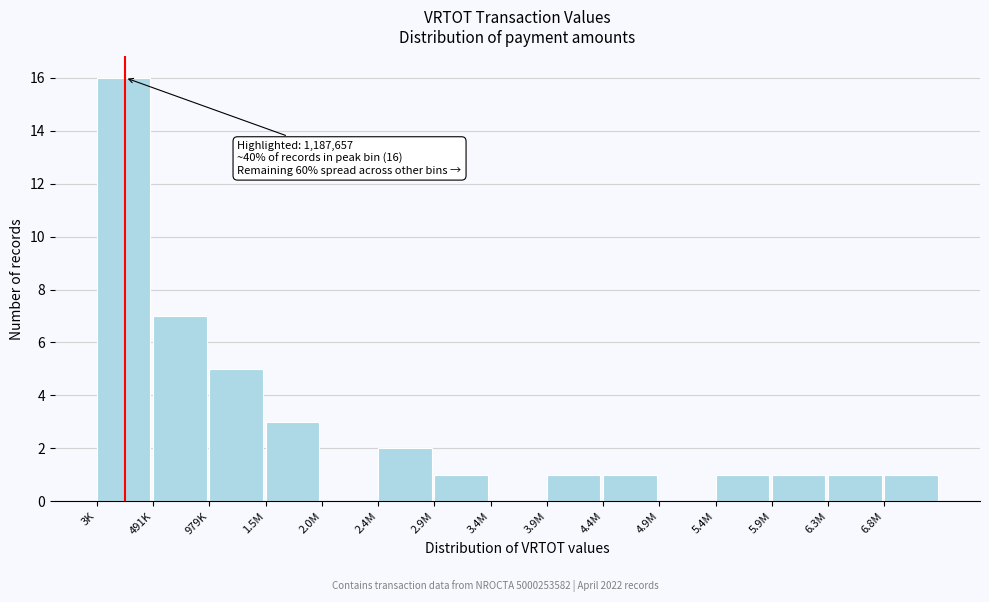

Reading left to right, what are all the values shown in this chart?

3K=16	491K=7	979K=5	1.5M=3	2.0M=0	2.4M=2	2.9M=1	3.4M=0	3.9M=1	4.4M=1	4.9M=0	5.4M=1	5.9M=1	6.3M=1	6.8M=1